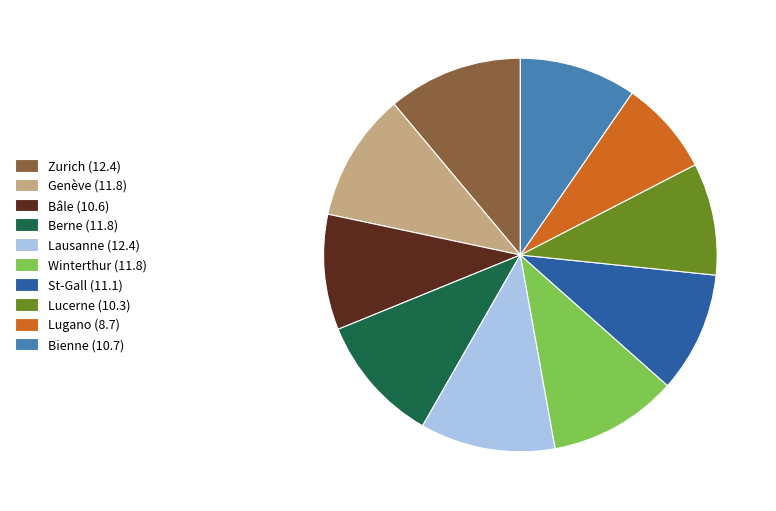

Approximately how many times larger is the value at Lugano compared to Lucerne?

0.8